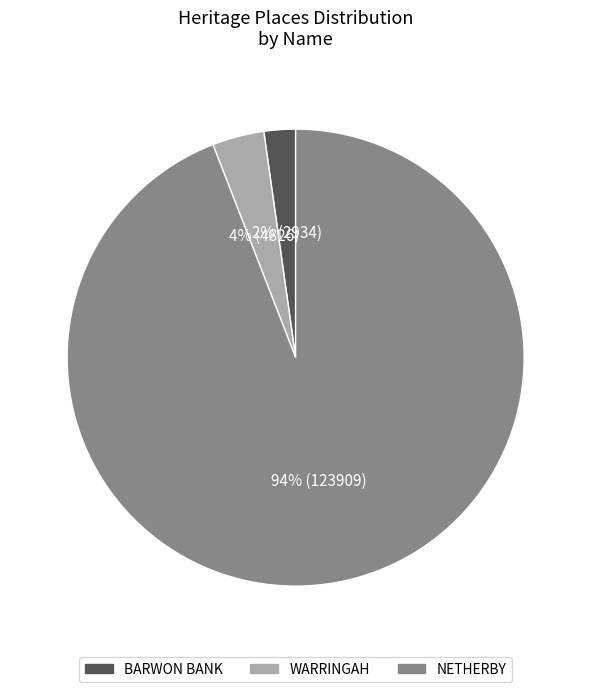

Which category has the biggest portion of the pie?

NETHERBY